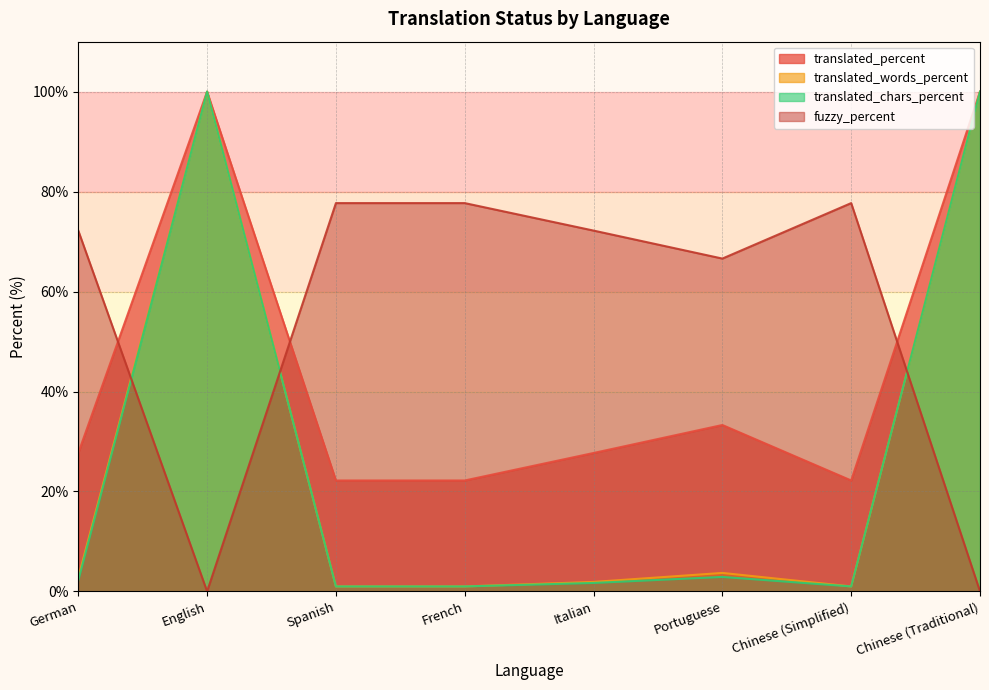

Between which two adjacent categories do fuzzy_percent and translated_words_percent first intersect?

German and English